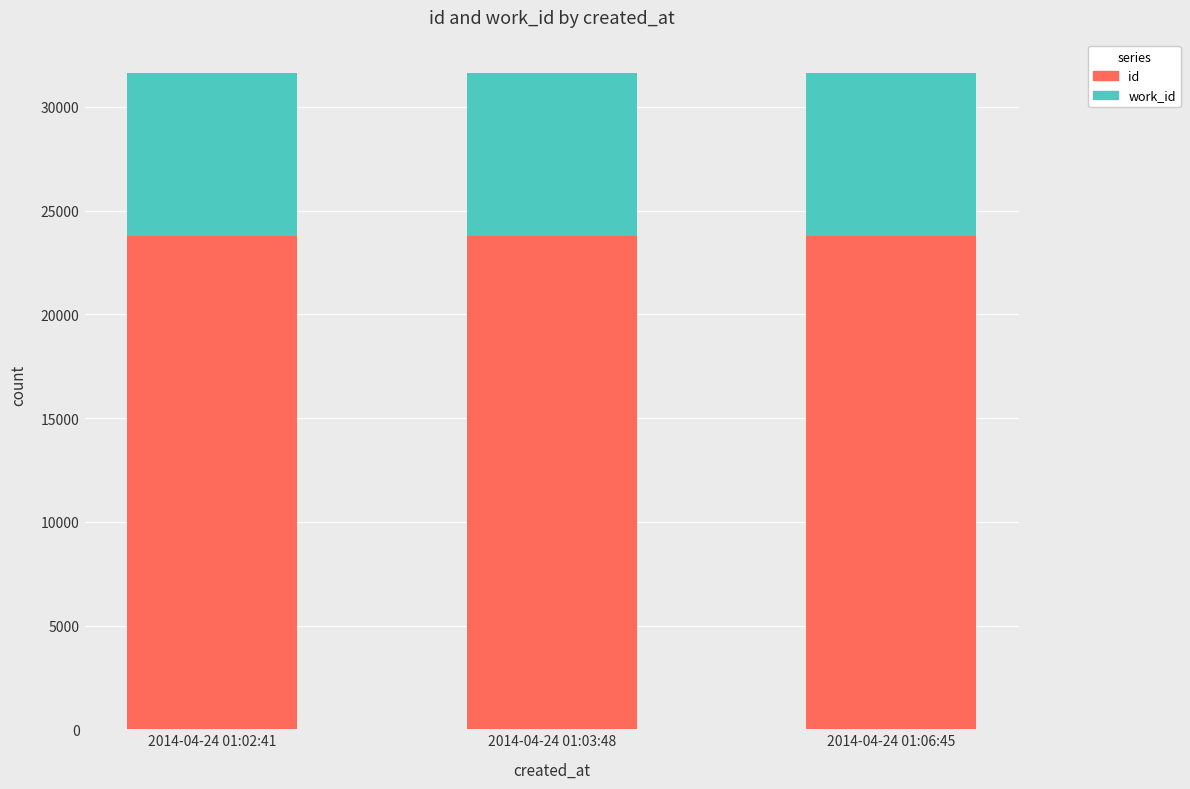

The value of id at 2014-04-24 01:06:45 is 33208. True or false?

False